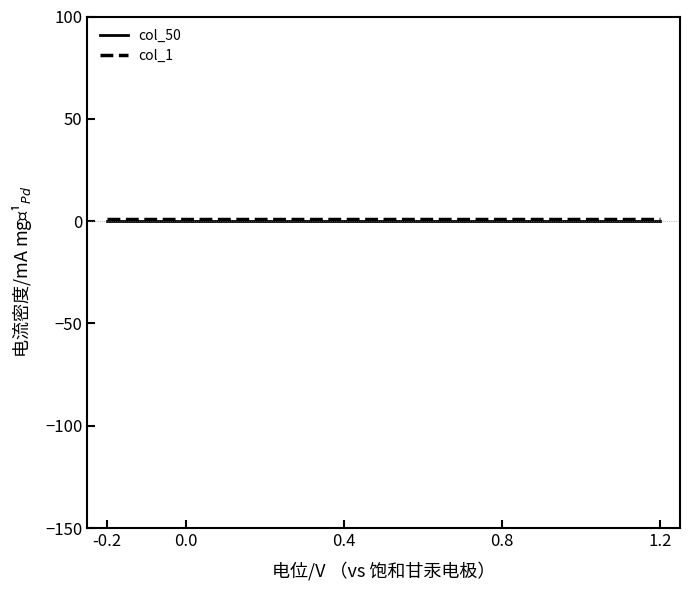

How many lines are shown in the chart?

2